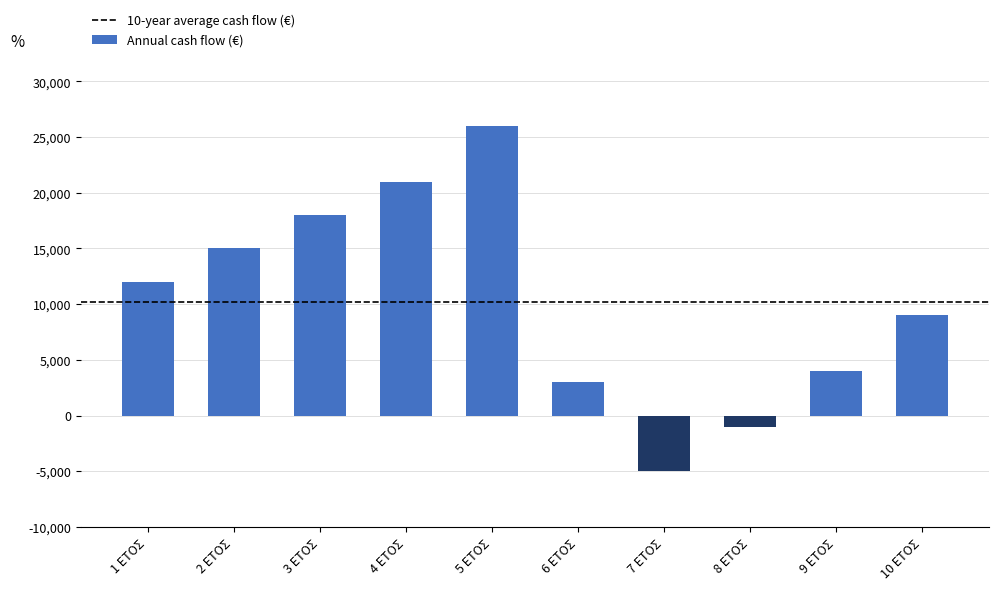

Rank the categories by value from highest to lowest.

5 ΕΤΟΣ, 4 ΕΤΟΣ, 3 ΕΤΟΣ, 2 ΕΤΟΣ, 1 ΕΤΟΣ, 10 ΕΤΟΣ, 9 ΕΤΟΣ, 6 ΕΤΟΣ, 8 ΕΤΟΣ, 7 ΕΤΟΣ